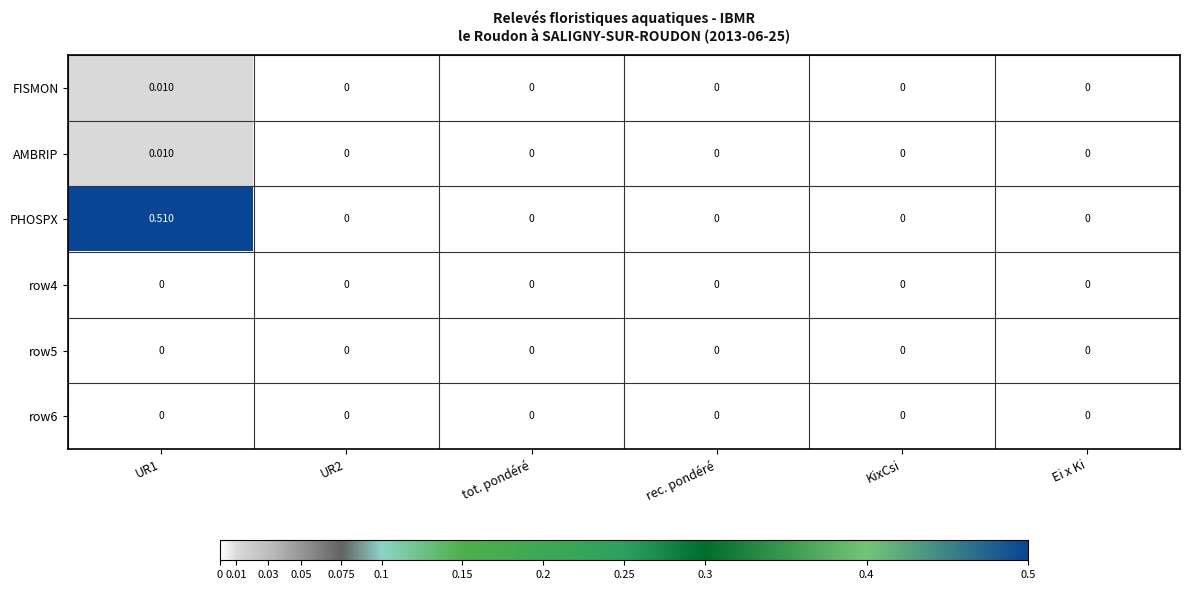

Which series has the largest total across all categories?

PHOSPX